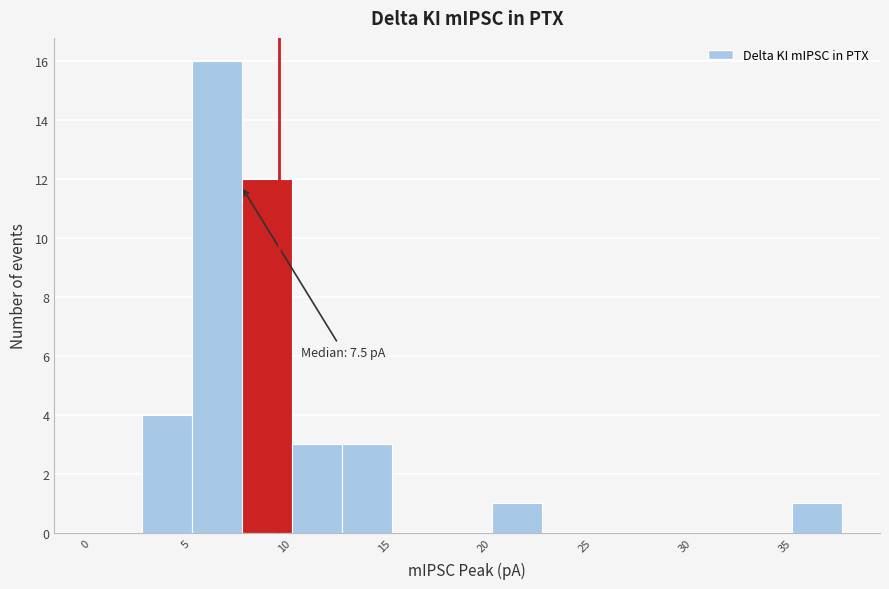

Over which range of the x-axis is the bar tallest?

5.0 to 7.5